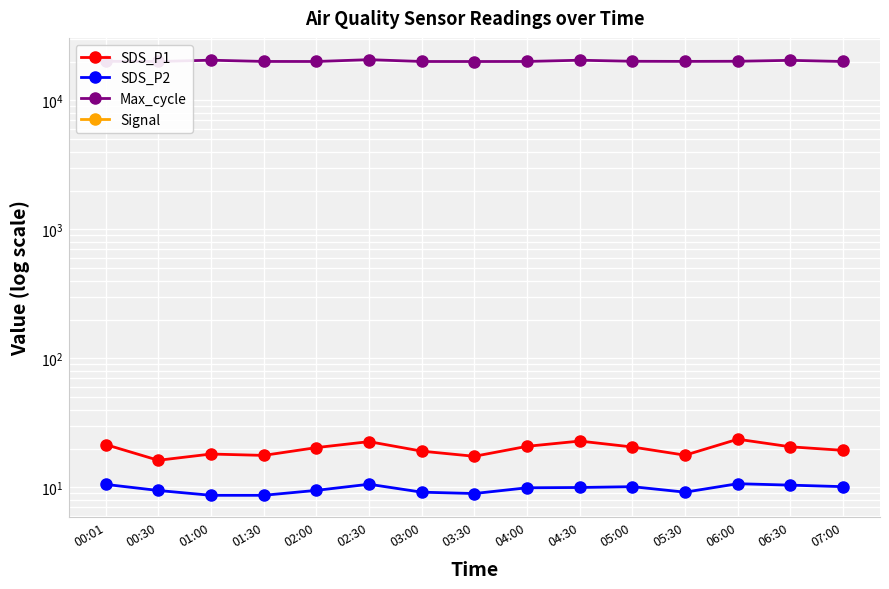

What is the difference between the highest and lowest values at 06:30?

20521.0